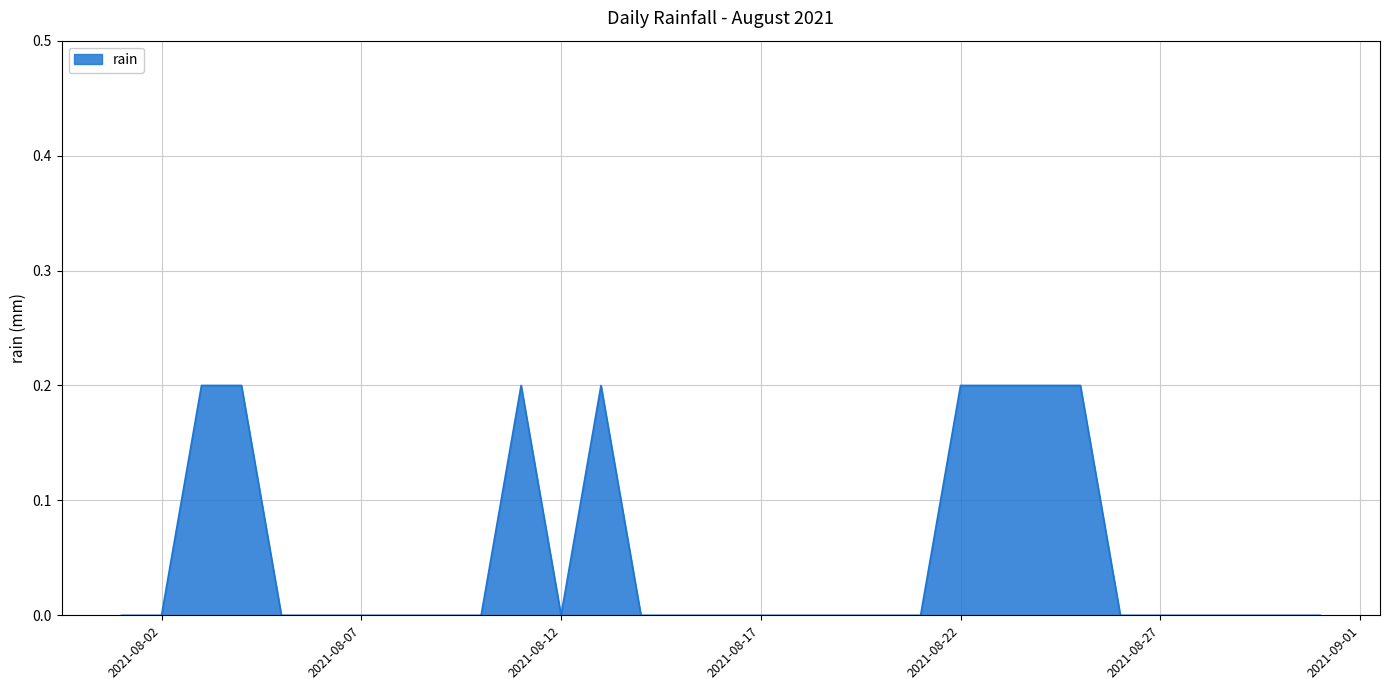

Reading left to right, what are all the values shown in this chart?

0.0	0.0	0.2	0.2	0.0	0.0	0.0	0.0	0.0	0.0	0.2	0.0	0.2	0.0	0.0	0.0	0.0	0.0	0.0	0.0	0.0	0.2	0.2	0.2	0.2	0.0	0.0	0.0	0.0	0.0	0.0